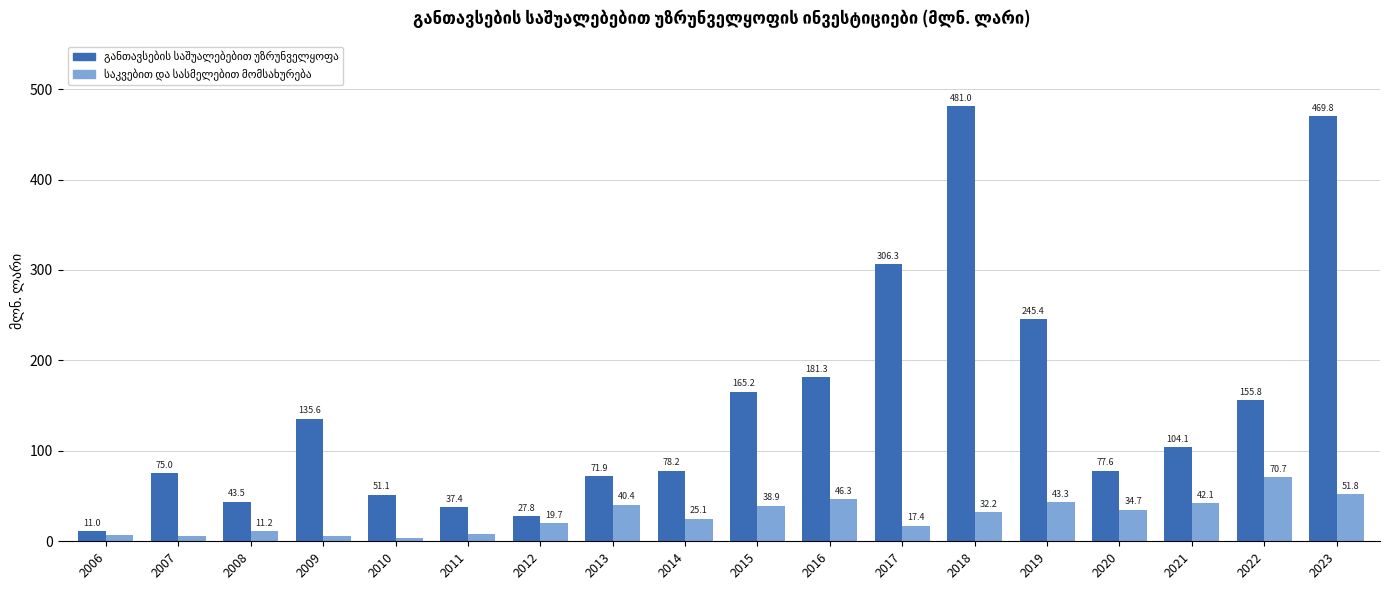

Which label corresponds to the largest value in the chart?

2018